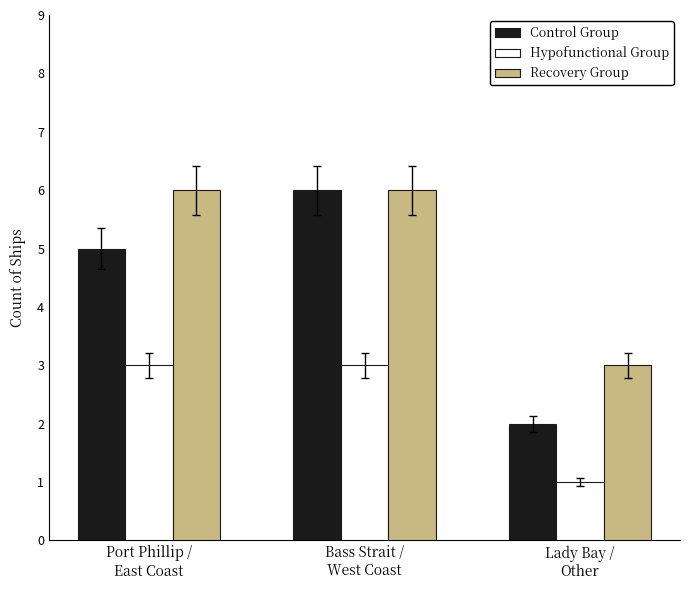

What is the label of the 2nd bar from the right?

Bass Strait /
West Coast